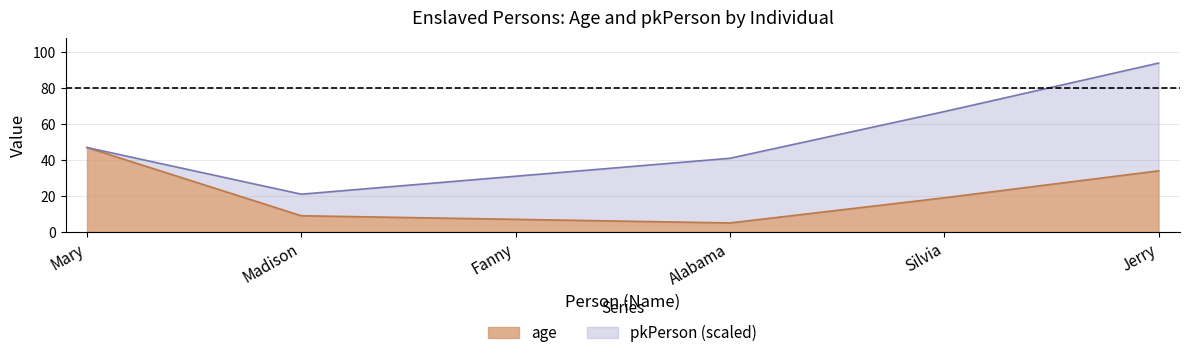

At which category does the chart reach its minimum across all series?

Alabama